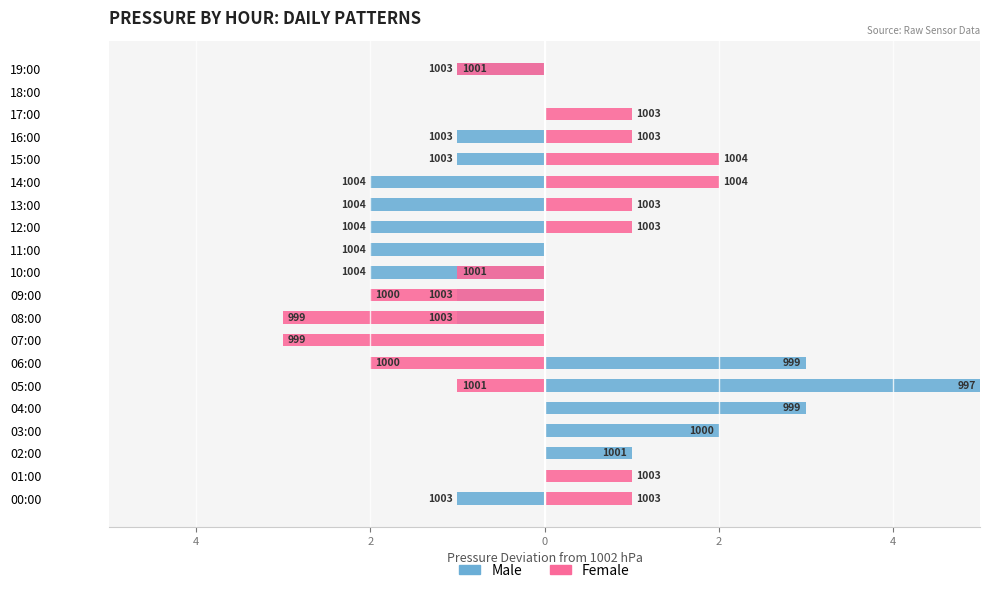

Count the number of data series in this chart.

2